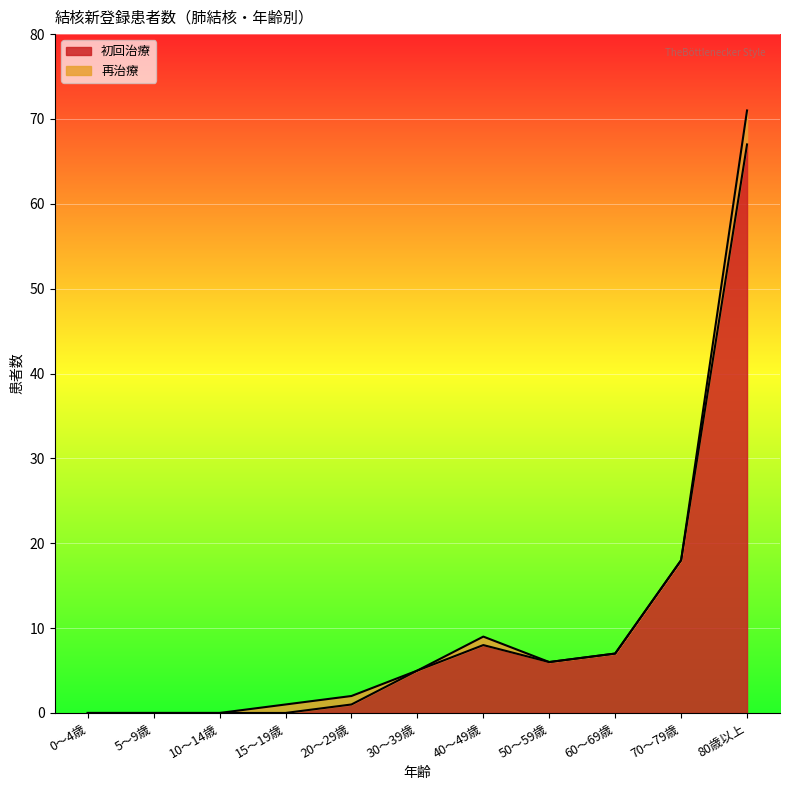

What is the label of the 5th point from the left?

20～29歳